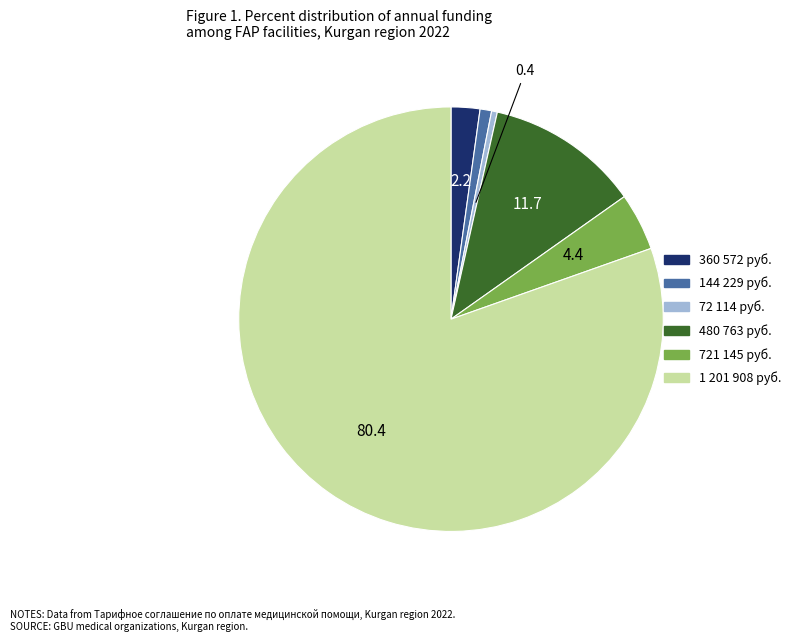

Is there any slice that represents more than half of the pie?

Yes